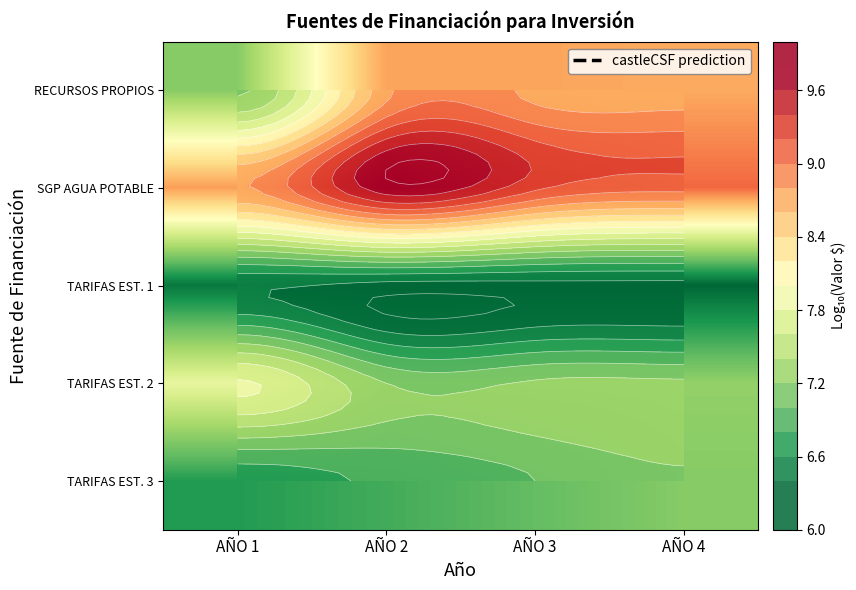

Where is TARIFAS EST. 2 nearest to the value 7?

AÑO 2